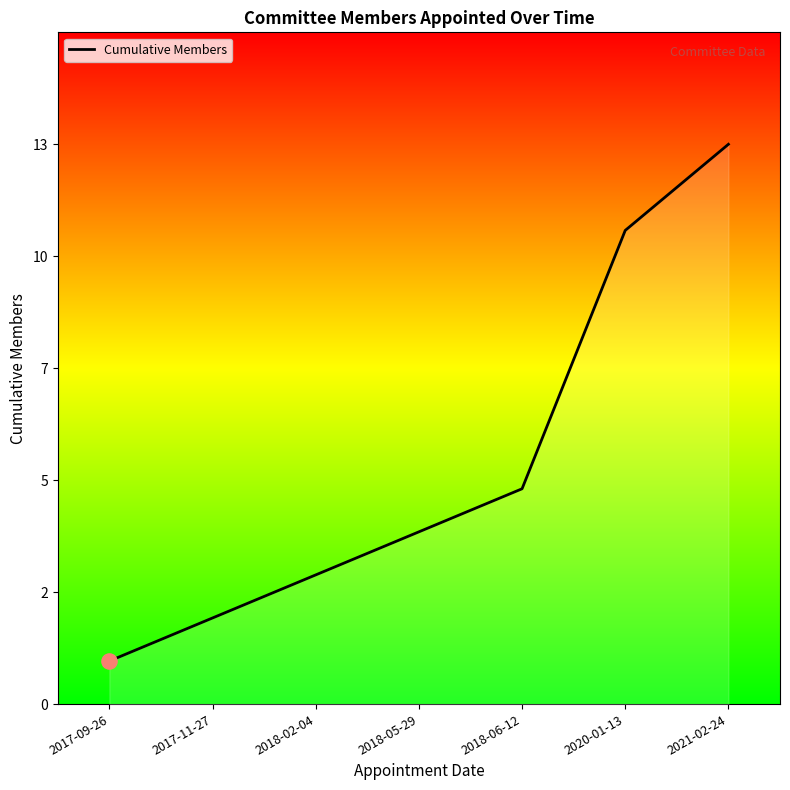

What is the ratio of the value at 2020-01-13 to the value at 2021-02-24?

0.8